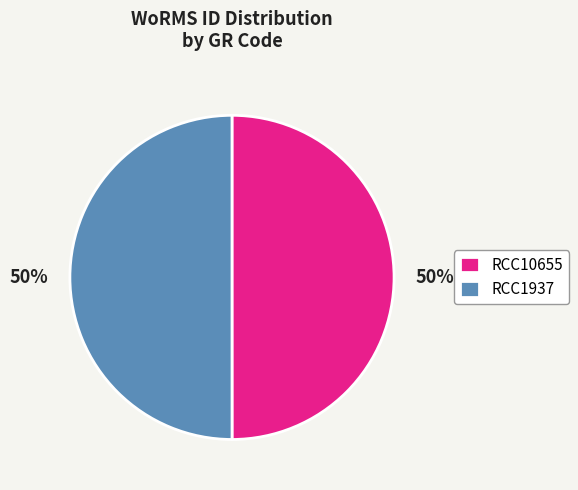

Combined, do RCC1937 and RCC10655 account for over 50%?

Yes